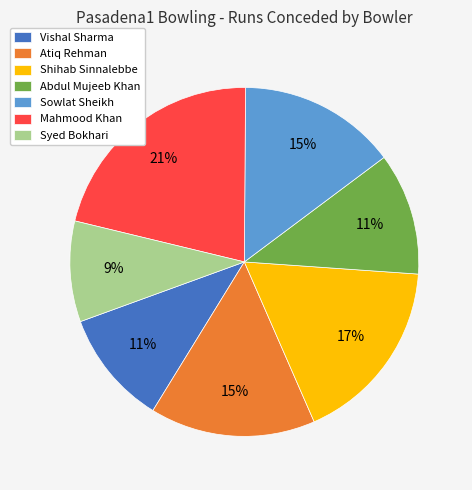

To the nearest percent, what is the difference between the largest and smallest slice percentages?

12%